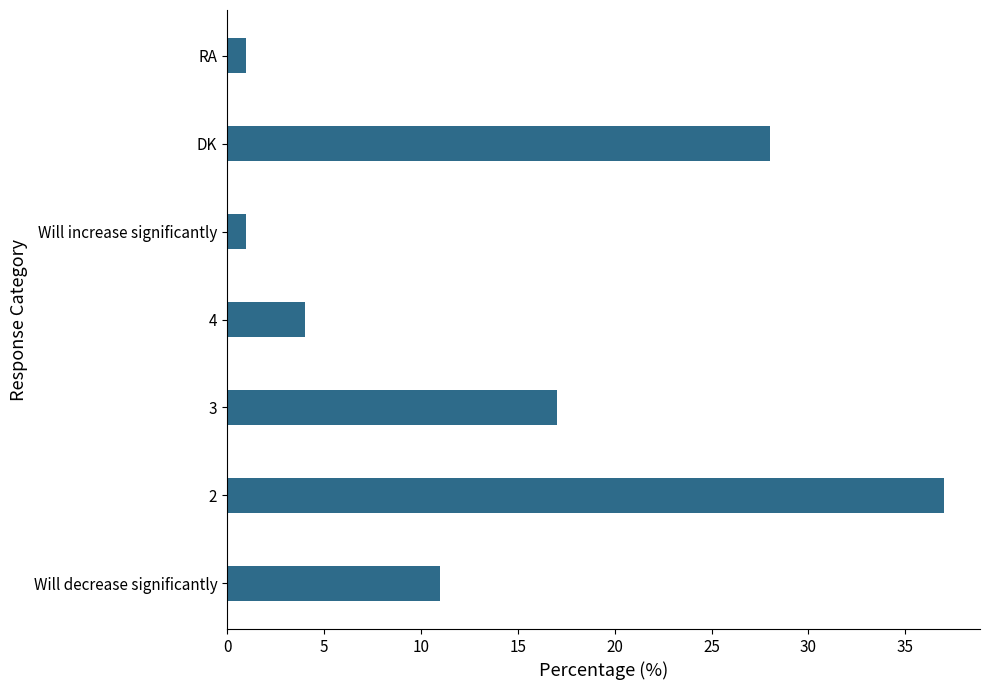

Reading bottom to top, what are all the values shown in this chart?

Will decrease significantly=11	2=37	3=17	4=4	Will increase significantly=1	DK=28	RA=1